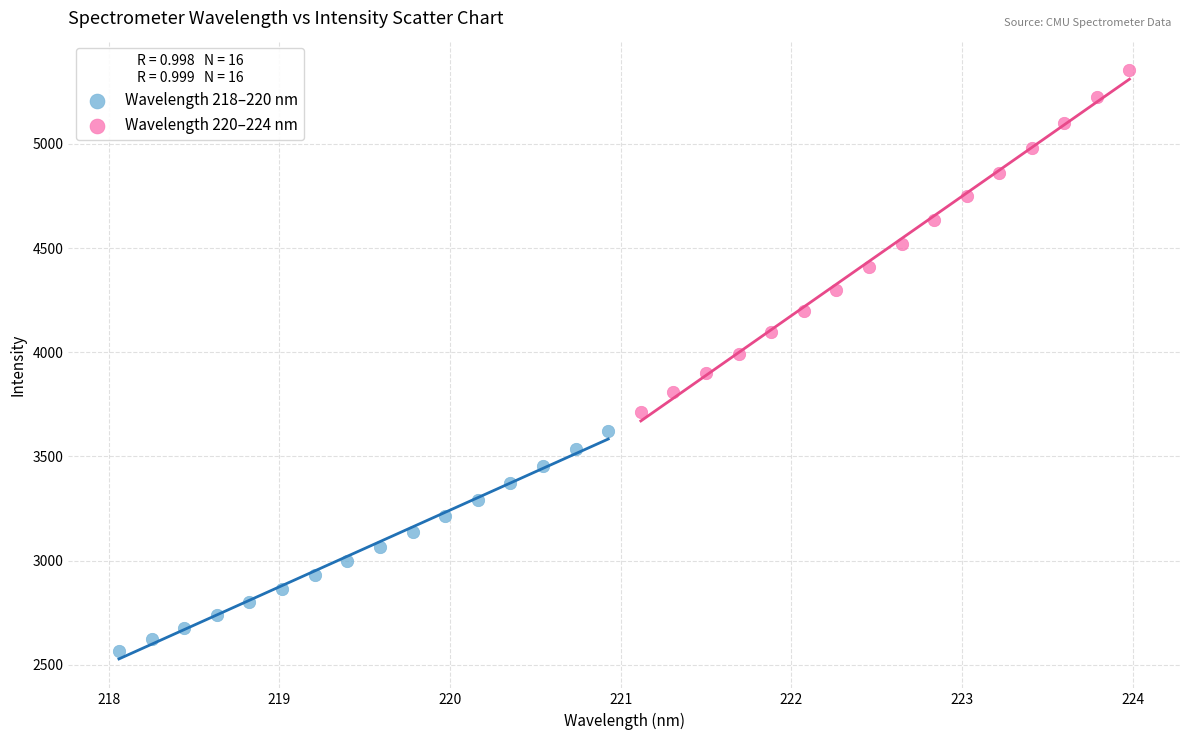

Which series reaches the maximum Y coordinate?

Wavelength 220–224 nm